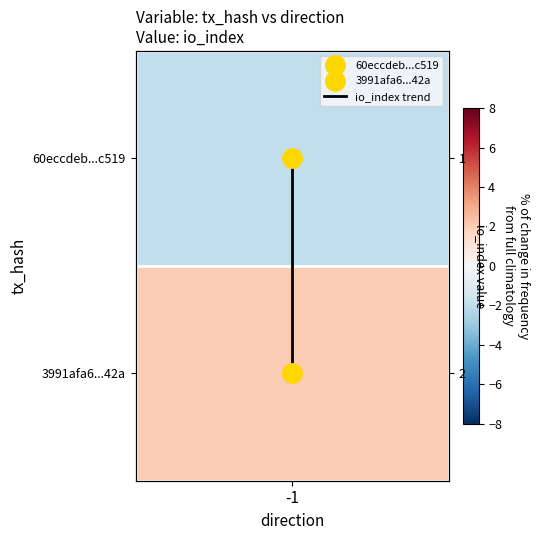

The value at -1 is 0. True or false?

False